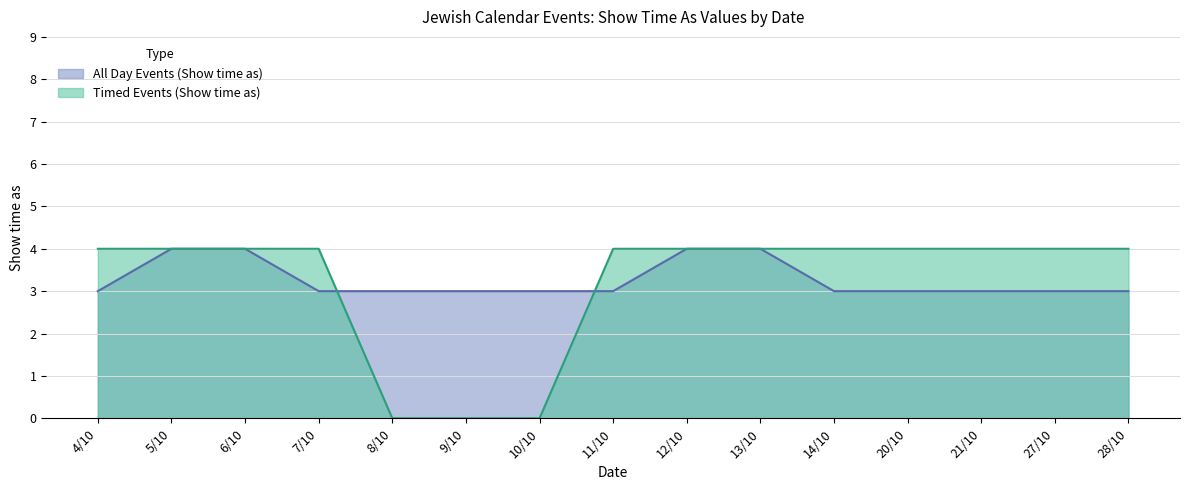

At how many categories does at least one series exceed 1?

15